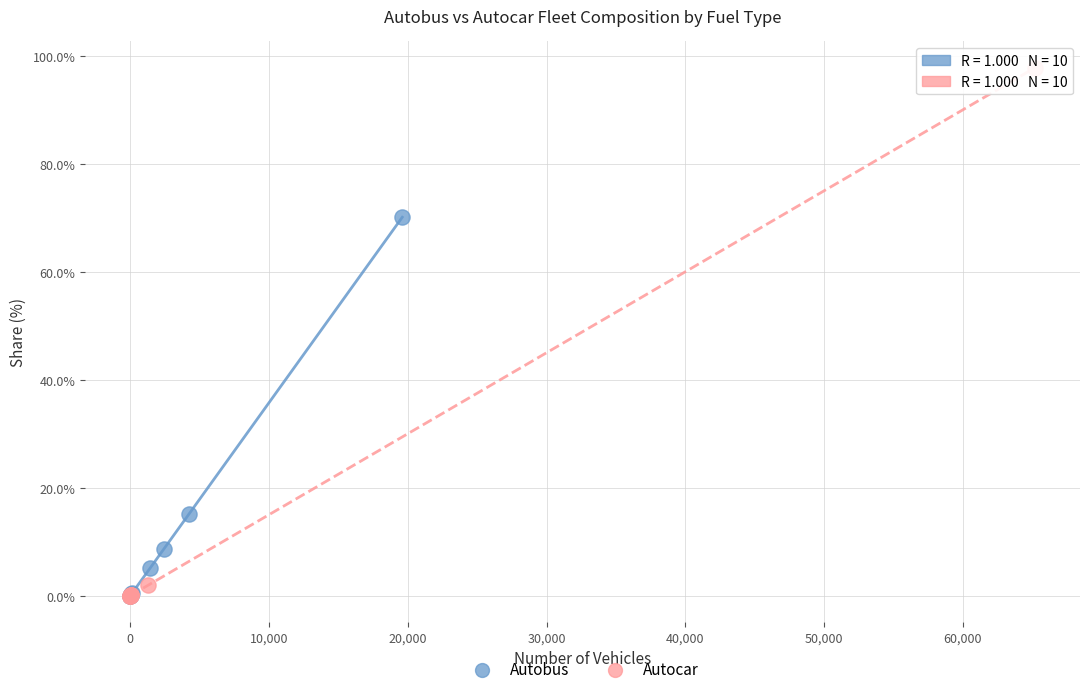

Which series has the widest spread of Y values?

Autocar